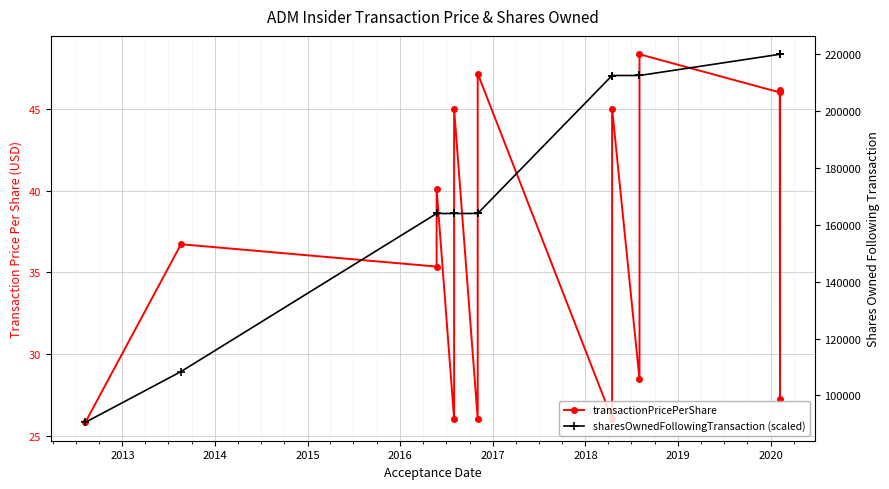

Reading left to right, transcribe all the data shown in this chart.

transactionPricePerShare: 25.8	36.7	35.3	40.1	26.0	45.0	26.0	47.2	26.0	45.0	28.4	48.3	46.0	27.3	46.1
sharesOwnedFollowingTransaction (scaled): 25.8	28.9	38.6	38.6	38.6	38.6	38.6	38.6	47.0	47.0	47.0	47.0	48.3	48.3	48.3